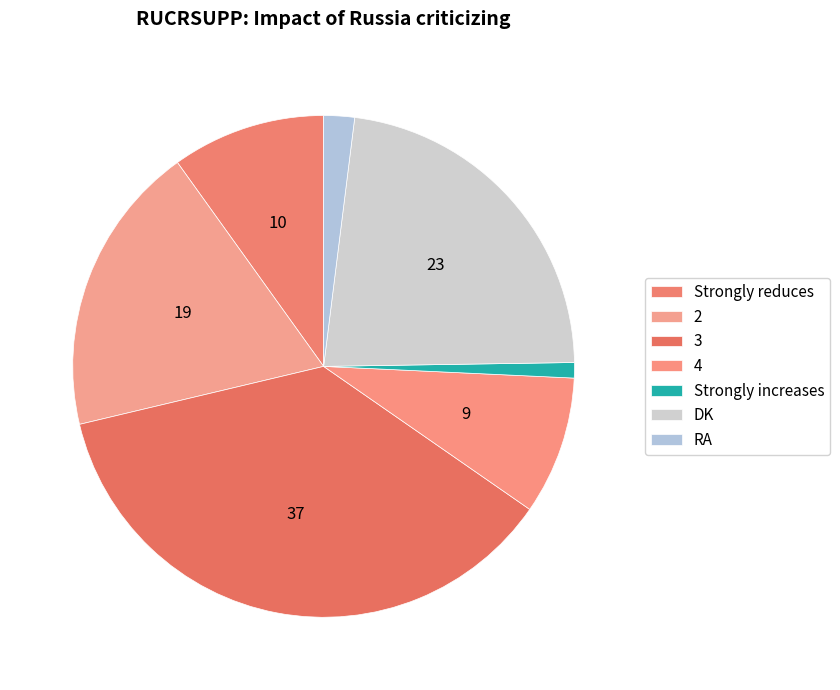

To the nearest percent, what portion does RA represent?

2%